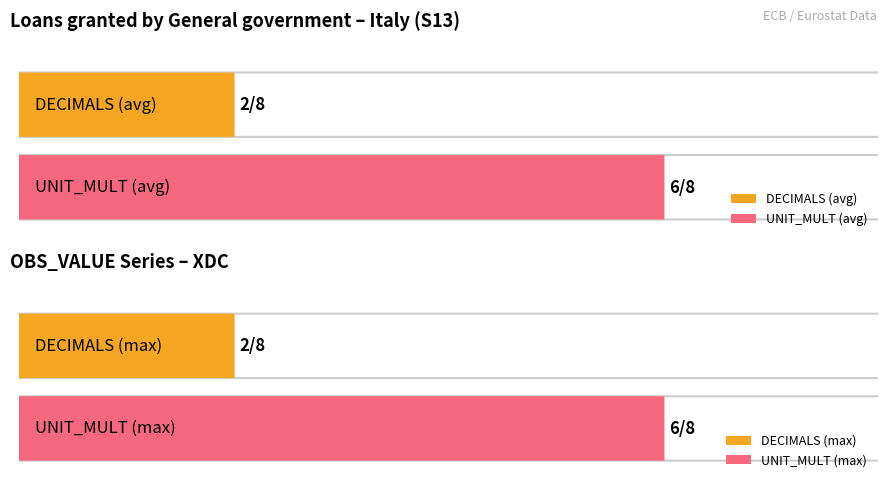

Count the number of data series in this chart.

2